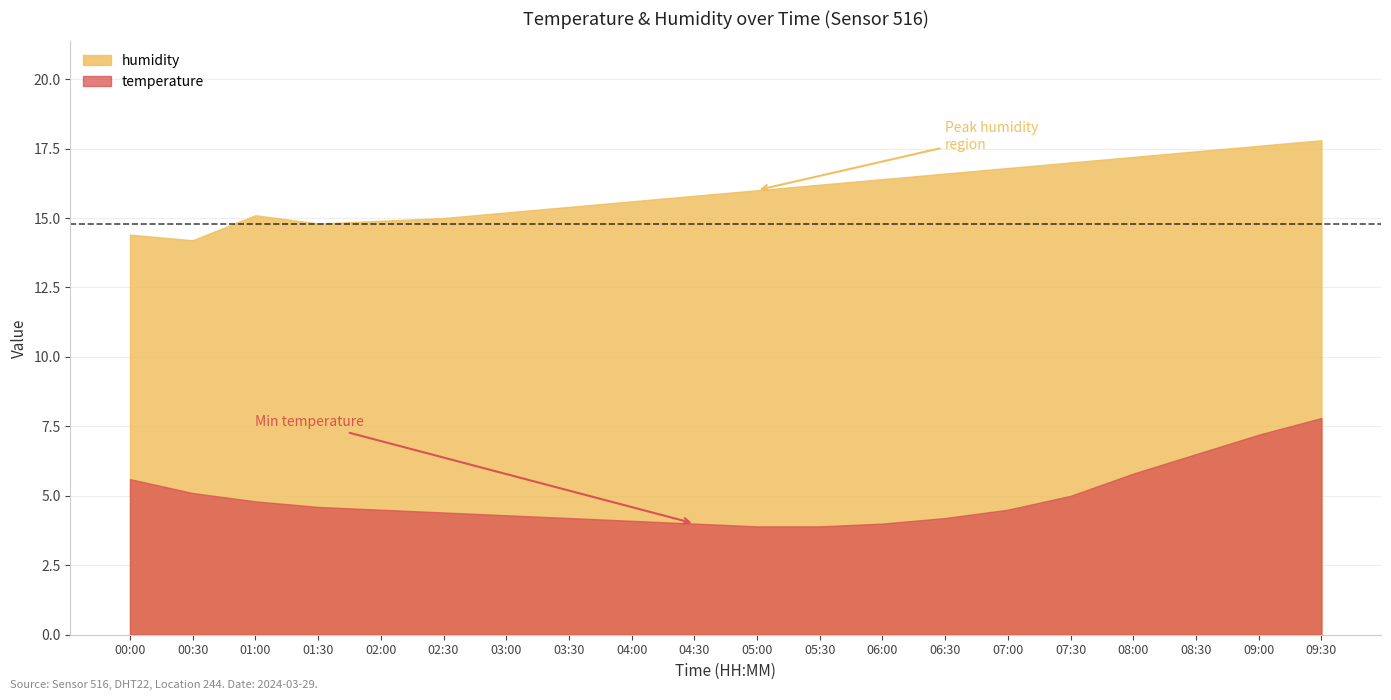

How many lines are shown in the chart?

2